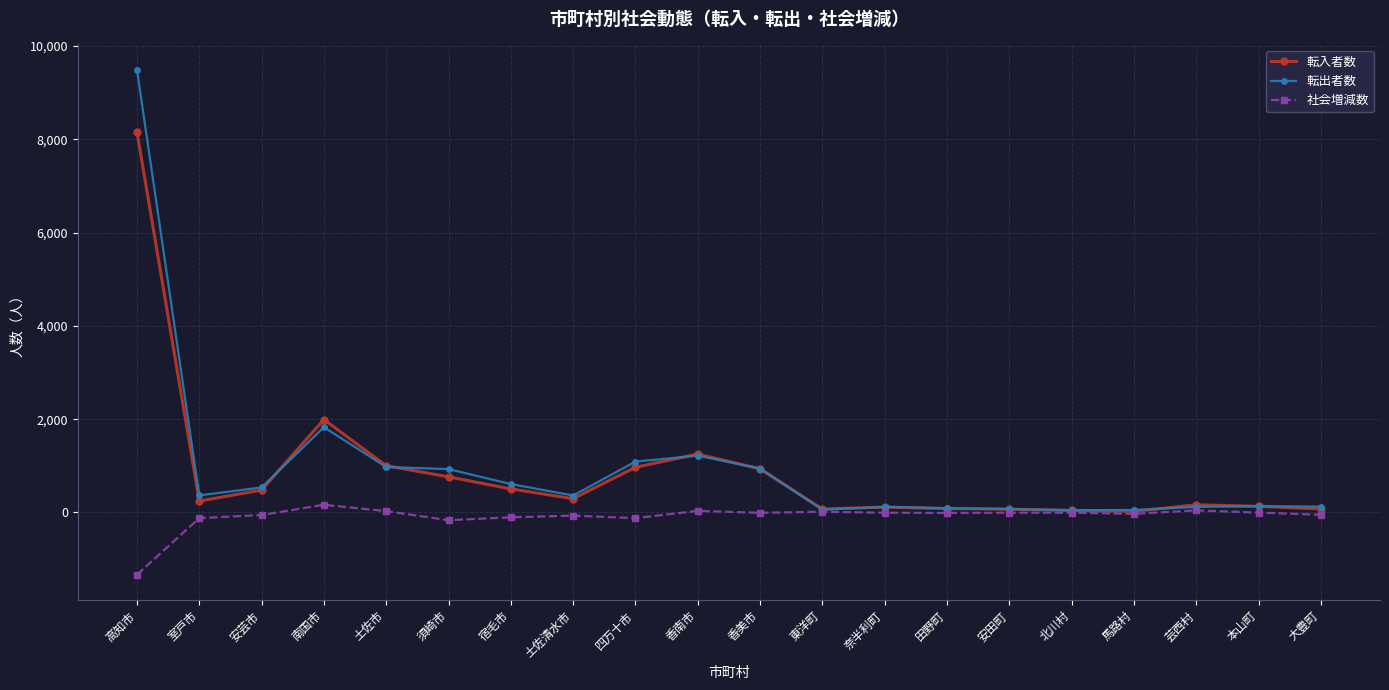

What is the label of the 14th point from the right?

宿毛市